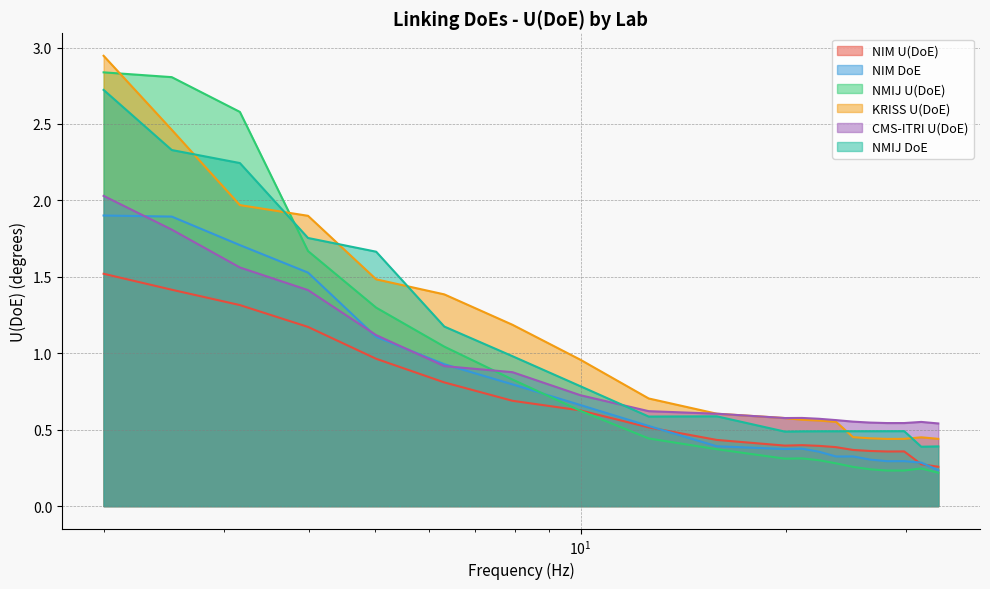

What are all the series names shown in the legend?

NIM U(DoE), NIM DoE, NMIJ U(DoE), KRISS U(DoE), CMS-ITRI U(DoE), NMIJ DoE